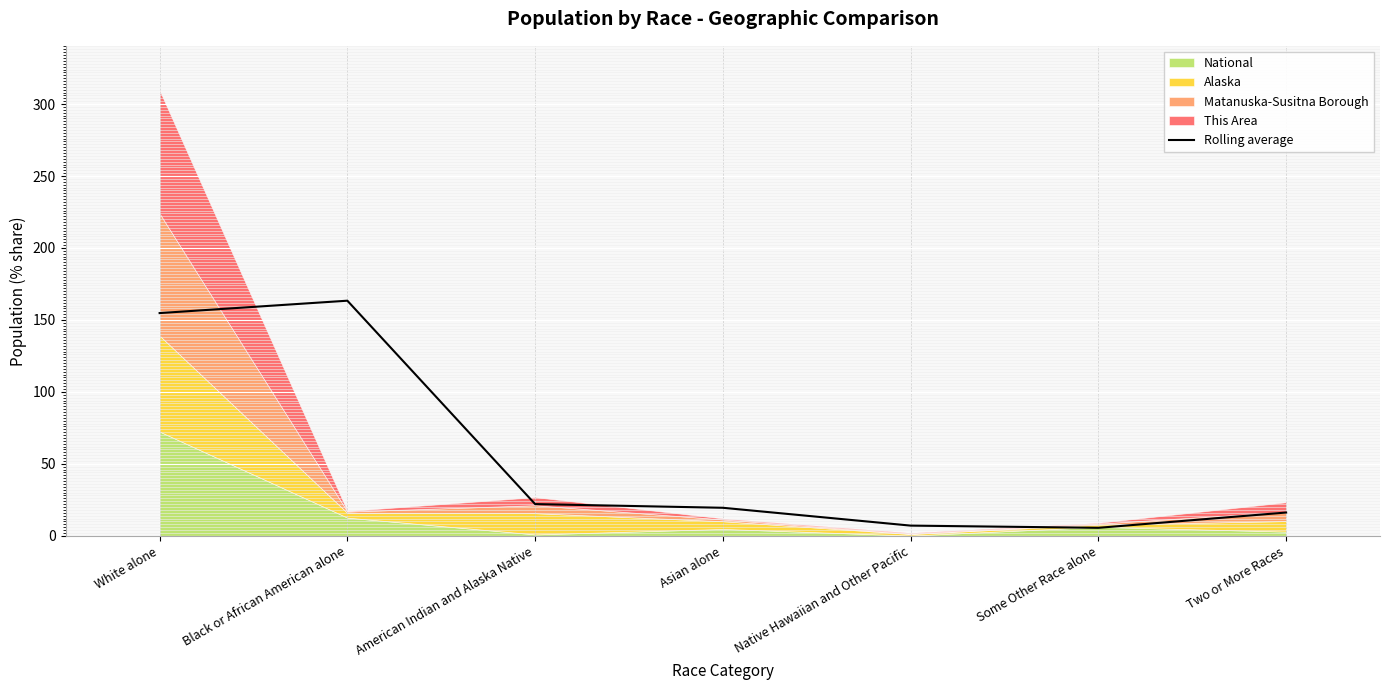

Is it true that the value at Asian alone is 28.0?

False